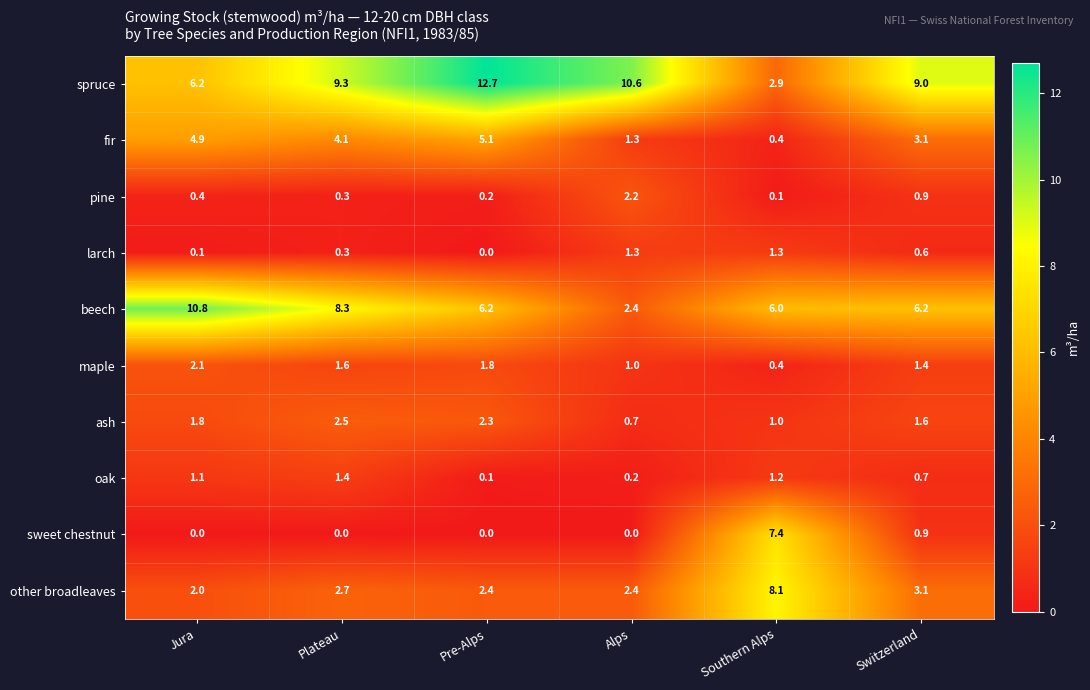

What is the sum of the maple values at Alps and Pre-Alps?

2.8